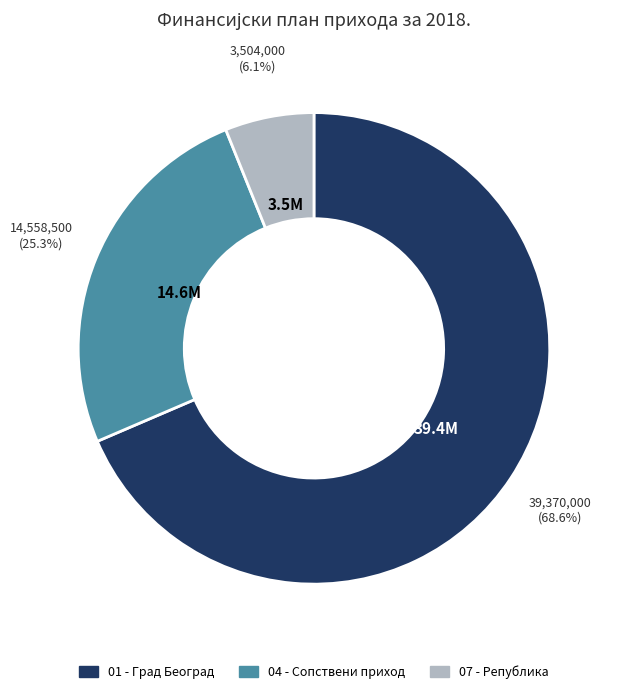

To the nearest percent, what portion does 01 - Град Београд represent?

69%